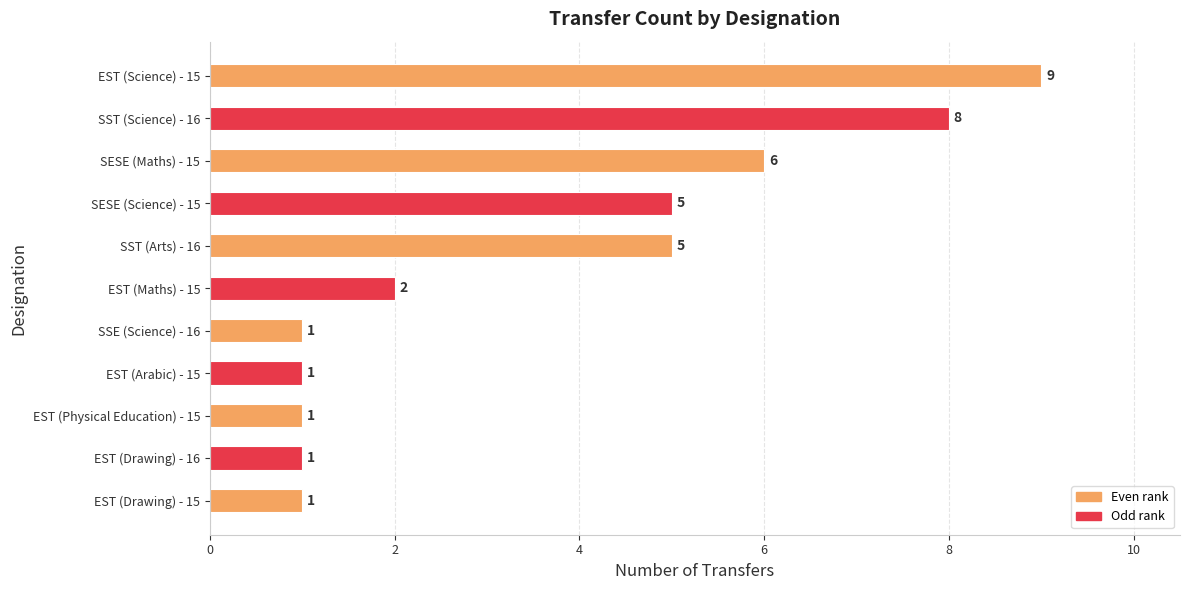

What is the change in value from SST (Science) - 16 to SST (Arts) - 16?

-3